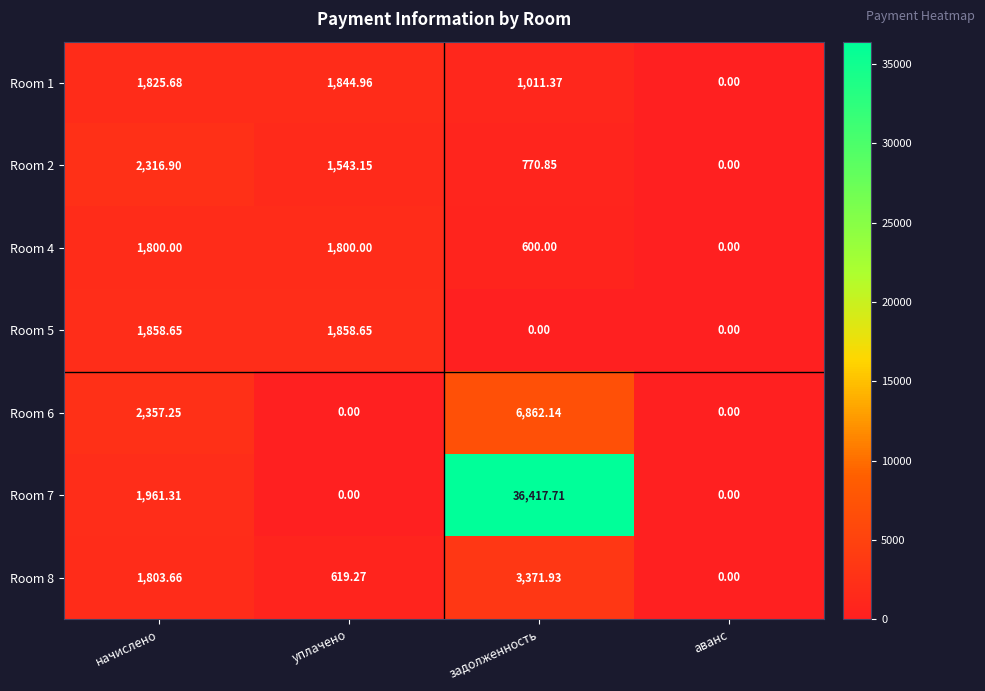

Is the value of Room 5 at уплачено greater than the value of Room 6 at уплачено?

Yes